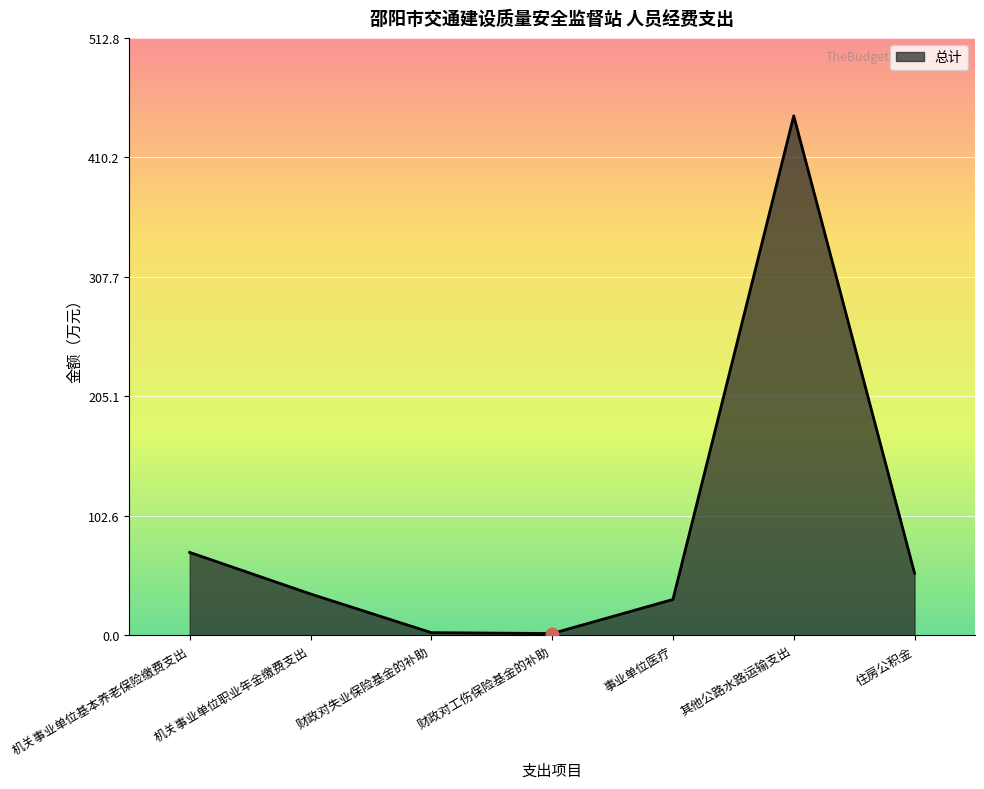

What is the change in value from 事业单位医疗 to 其他公路水路运输支出?

+415.0